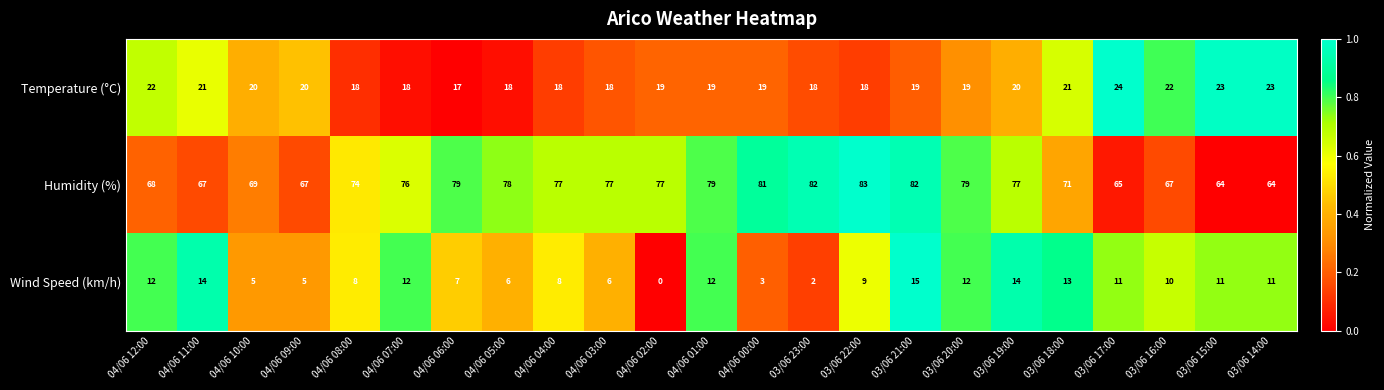

Rank the series by their maximum value, from lowest to highest.

Wind Speed (km/h), Temperature (°C), Humidity (%)